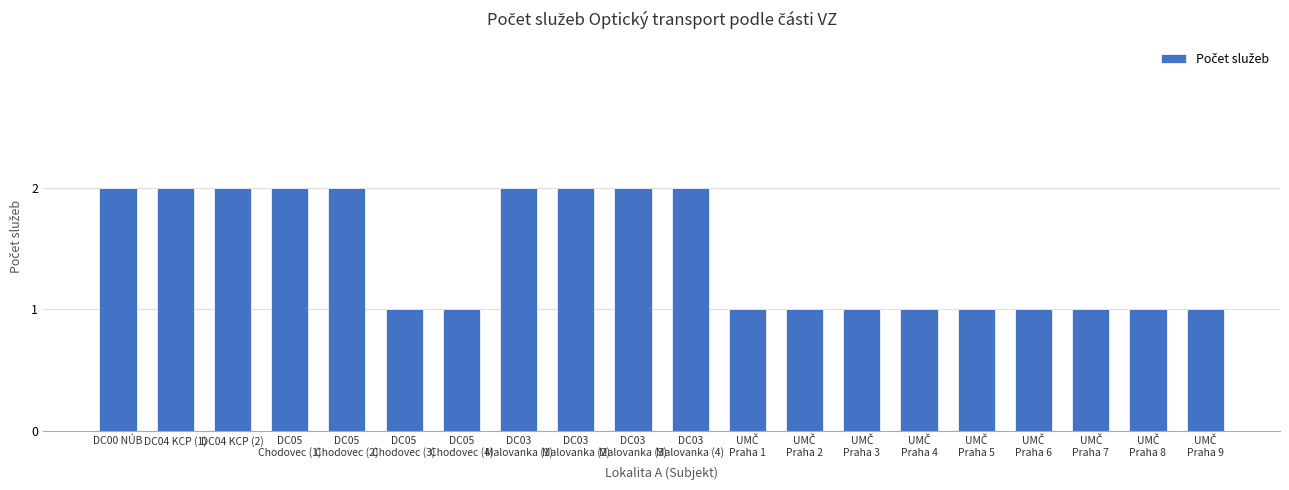

What is the value of the 10th bar from the left?

2